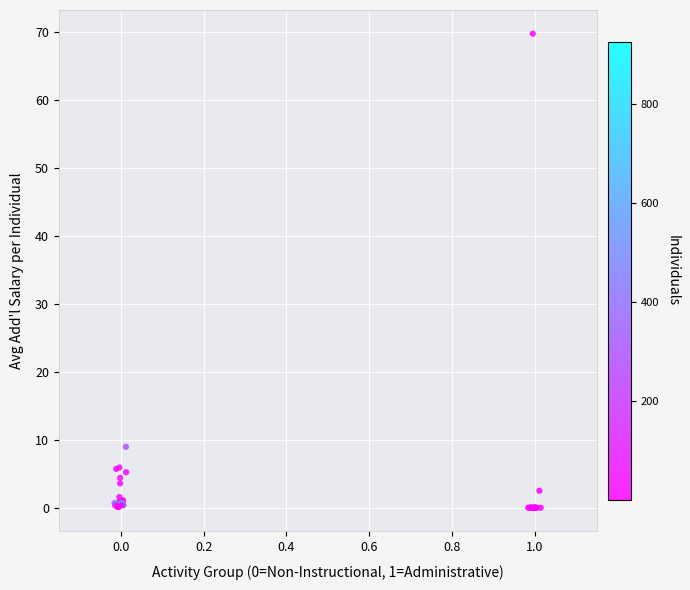

What Y value in the scatter plot is closest to 34?

9.0